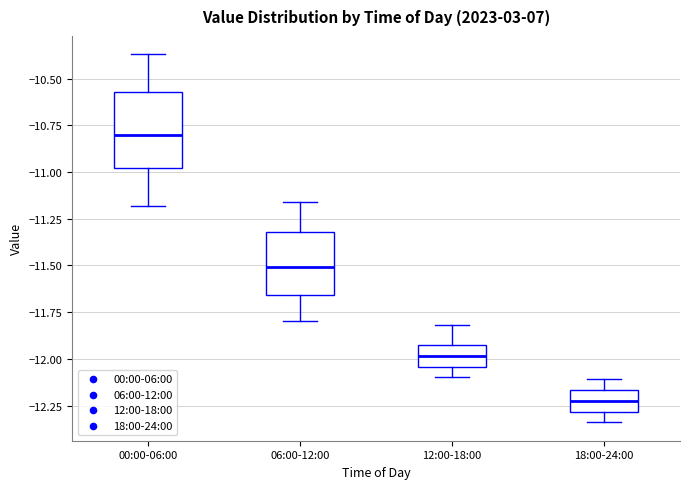

Reading left to right, transcribe this box plot: for each box, give where its median line is, the range the box spans, and where its two whiskers end, as read against the y-axis. The values are not printed on the chart, so give them approximately, as read against the axis.

00:00-06:00: median -10.80, box -11.00 to -10.55, whiskers -11.20 to -10.35
06:00-12:00: median -11.50, box -11.65 to -11.30, whiskers -11.80 to -11.15
12:00-18:00: median -12.00, box -12.05 to -11.95, whiskers -12.10 to -11.80
18:00-24:00: median -12.20, box -12.30 to -12.15, whiskers -12.35 to -12.10